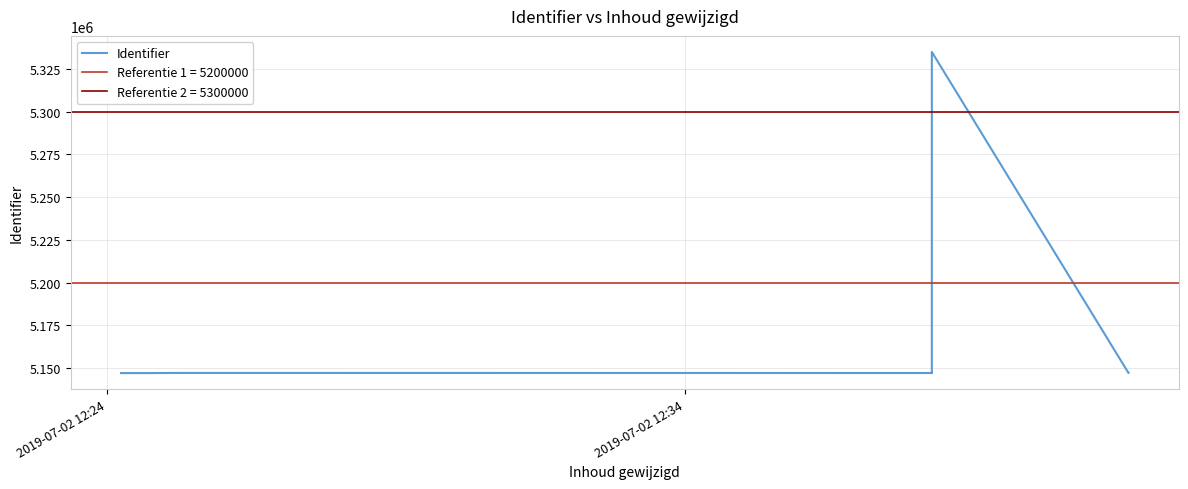

What is the label of the 11th point from the right?

2019-07-02 12:34